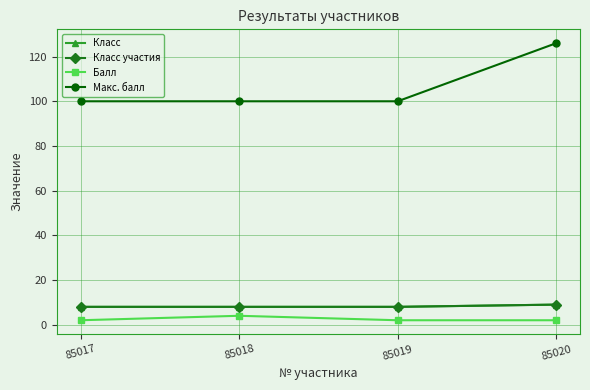

Between 85017 and 85018, which series saw the biggest shift?

Балл